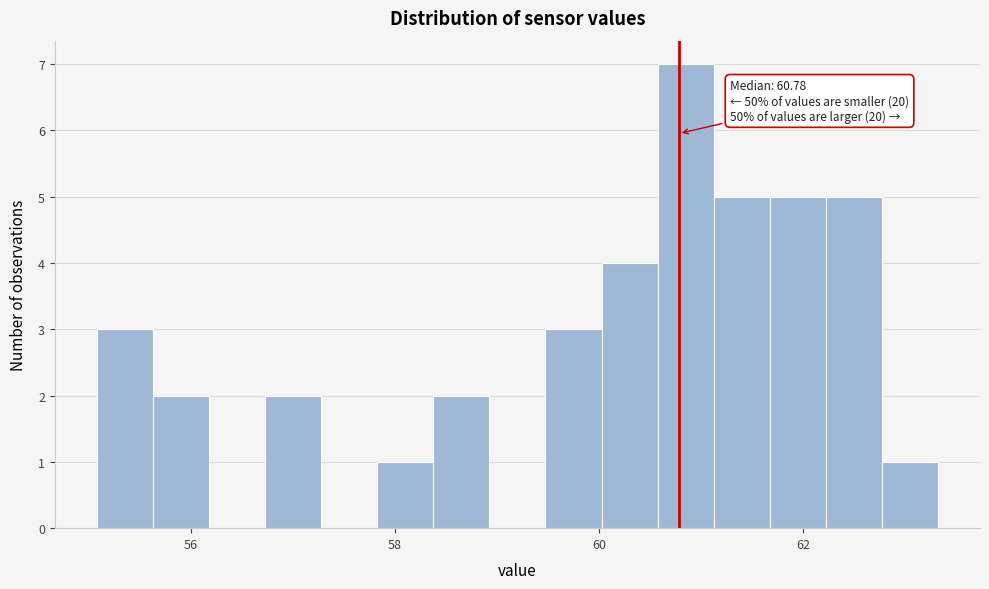

Around what value on the x-axis is the tallest bar? Give the approximate position of its centre, as read against the axis.

60.8